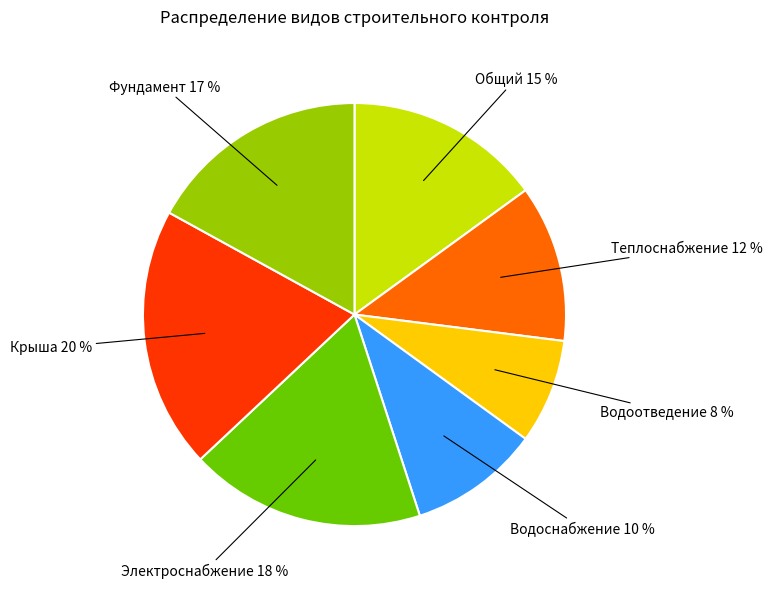

Combined, do Водоотведение and Крыша account for over 50%?

No